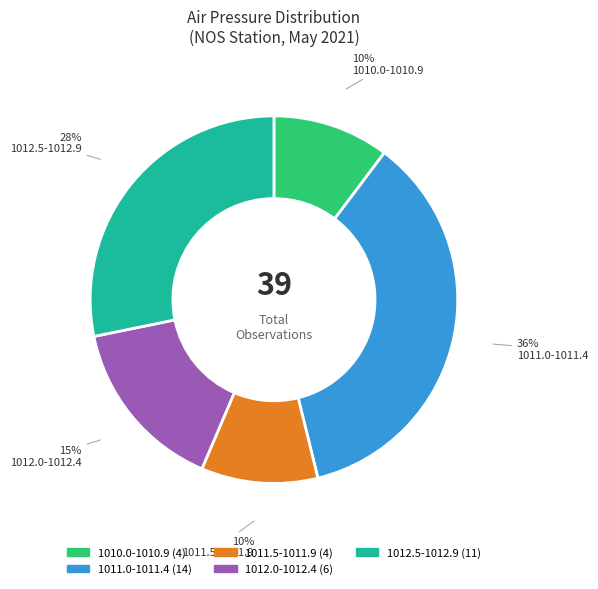

Is there a majority slice in this chart?

No